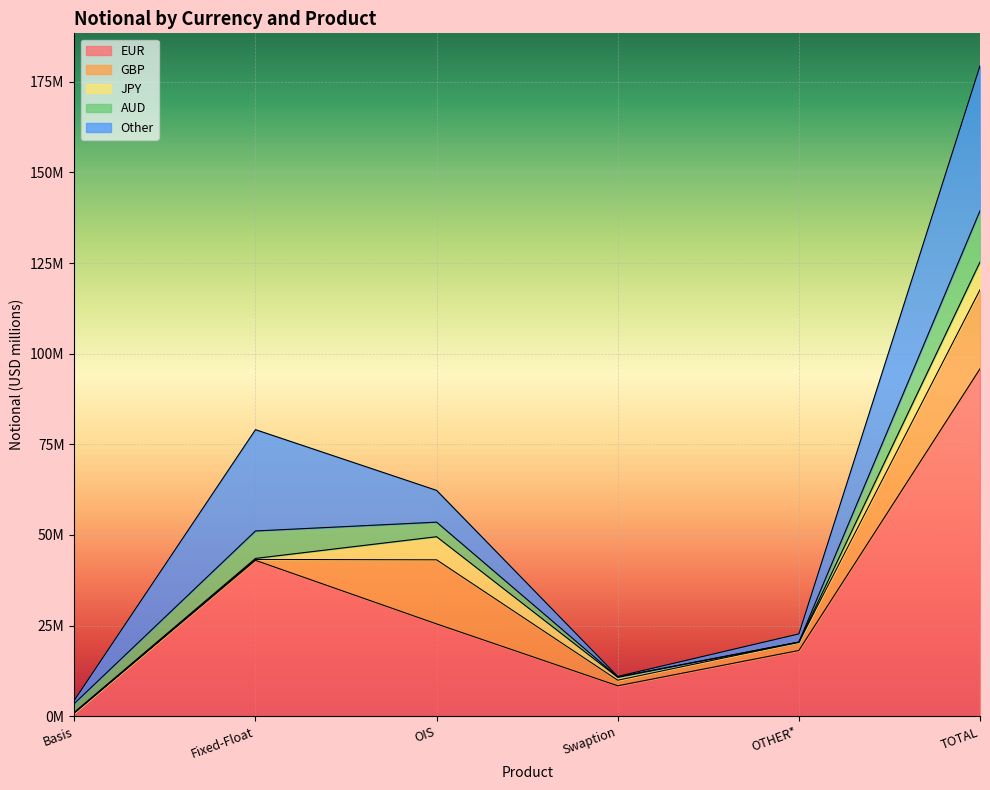

What is the difference between the maximum and minimum values in the JPY series?

7625261